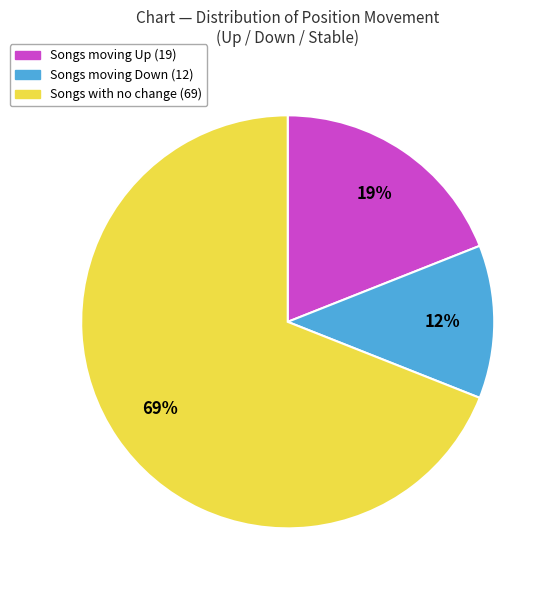

Is there any slice that represents more than half of the pie?

Yes